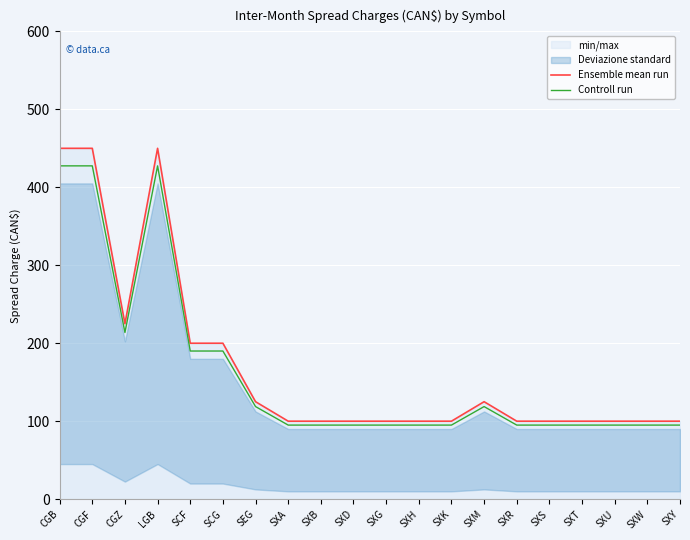

Where is the first local maximum for Controll run?

LGB